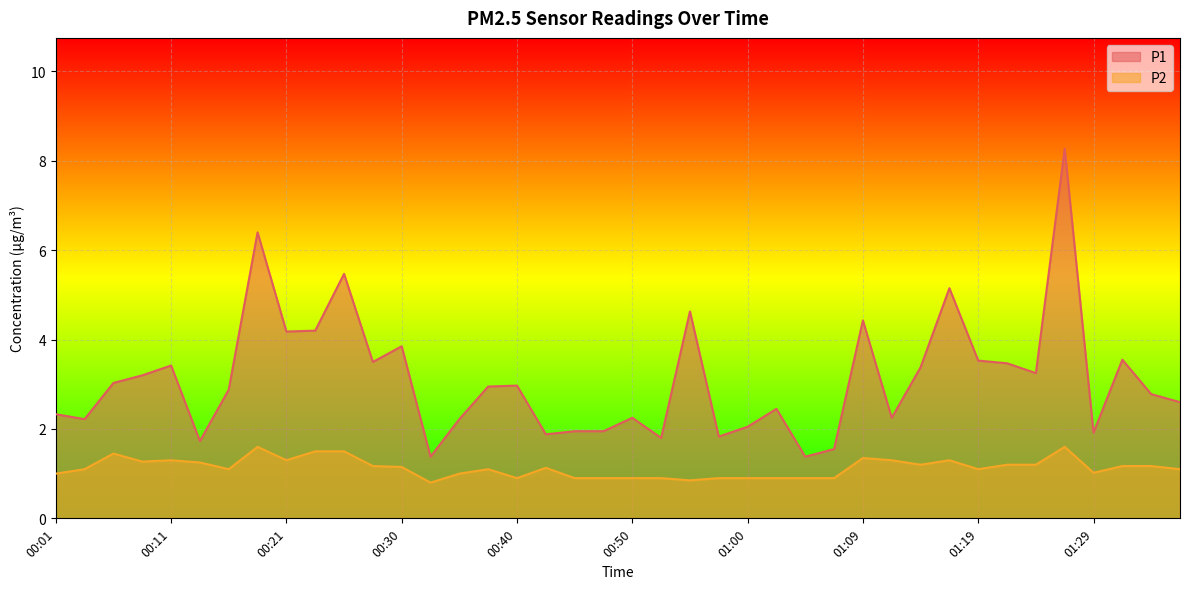

True or false: P1 has more than 0 points higher than both neighbors.

True